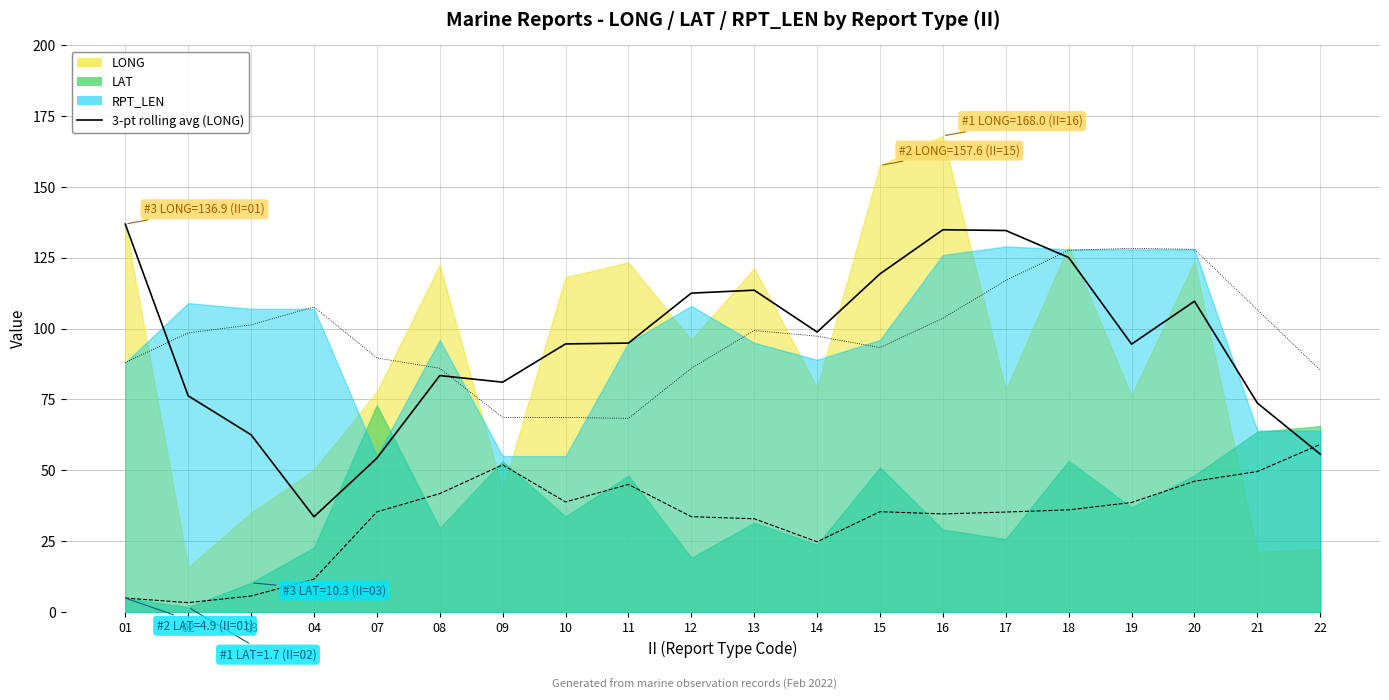

How many interior local valleys (lower than both neighbors) does the data have?

4